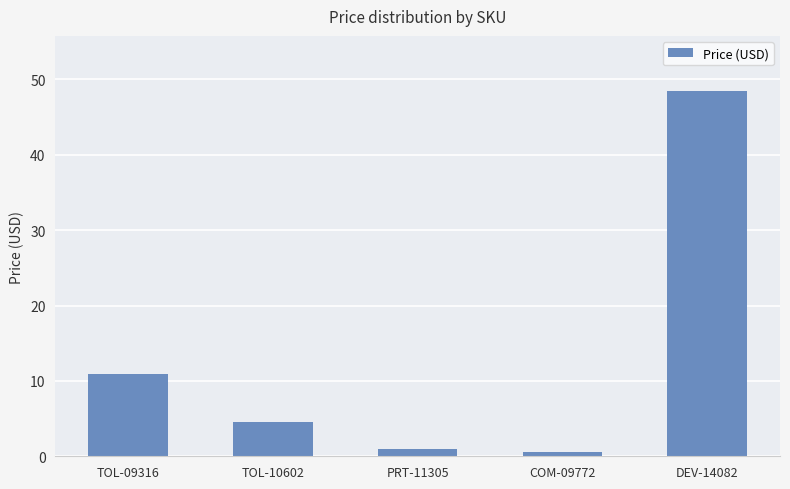

The chart shows a value of 78.4 at DEV-14082. True or false?

False